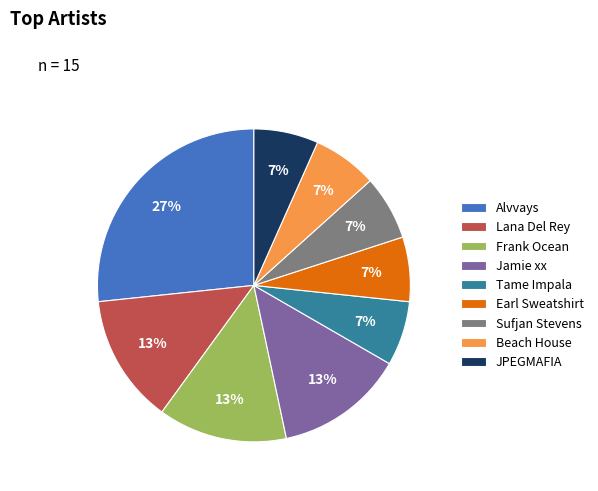

True or false: Alvvays accounts for 27% of the total.

True